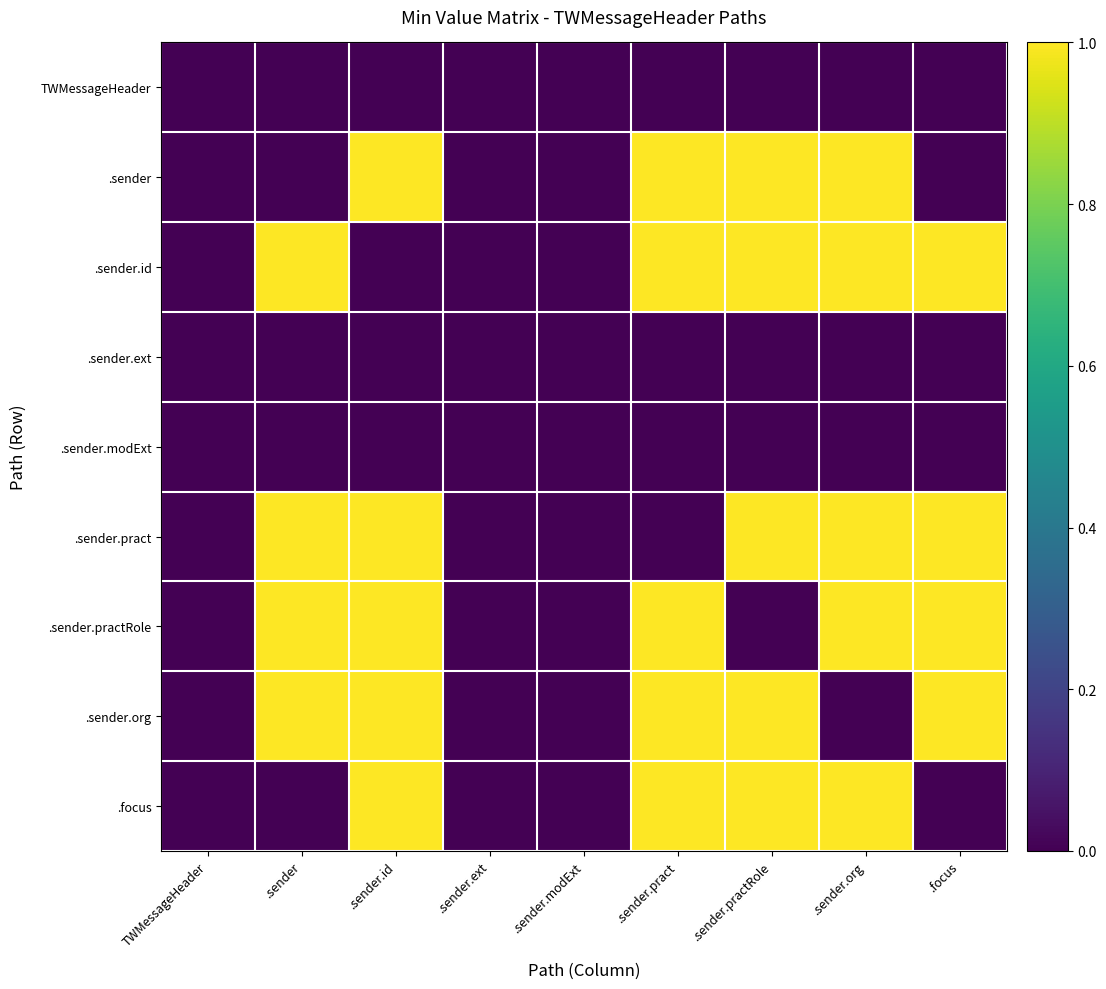

What is the difference between the highest and lowest values at .sender.id?

1